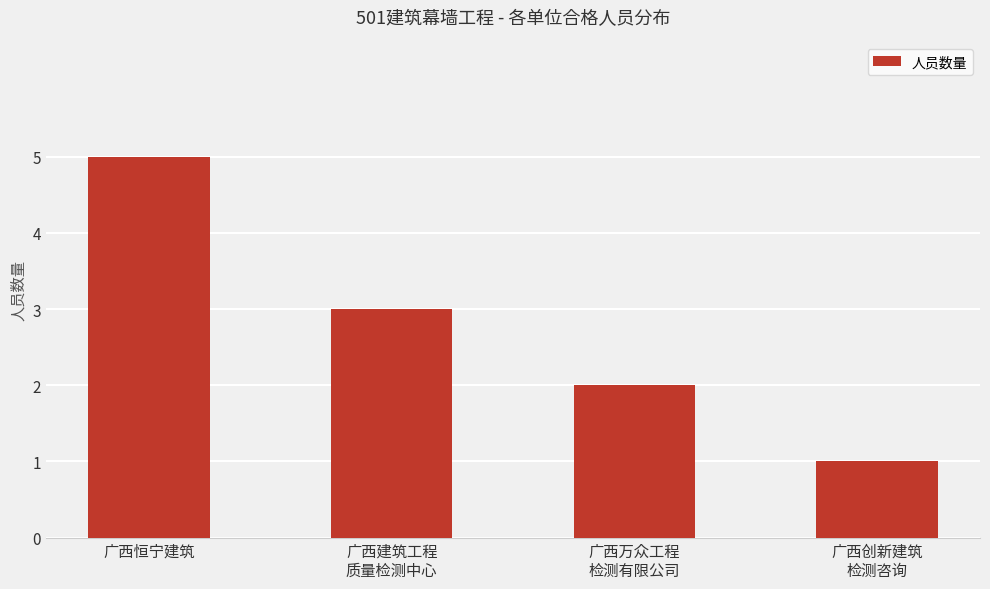

What is the sum of the values at 广西恒宁建筑 and 广西建筑工程
质量检测中心?

8